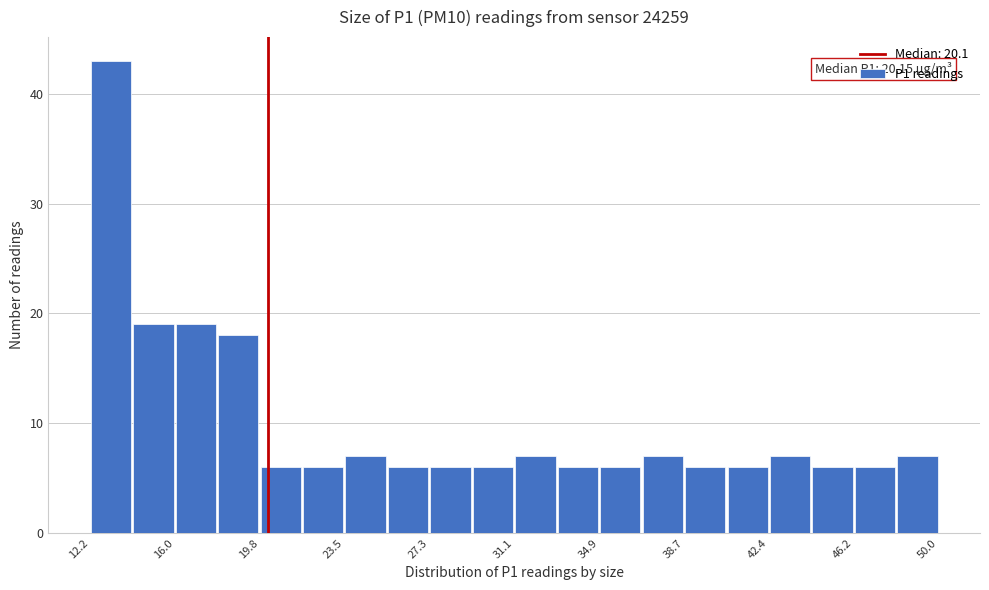

Around what value on the x-axis is the tallest bar? Give the approximate position of its centre, as read against the axis.

13.0